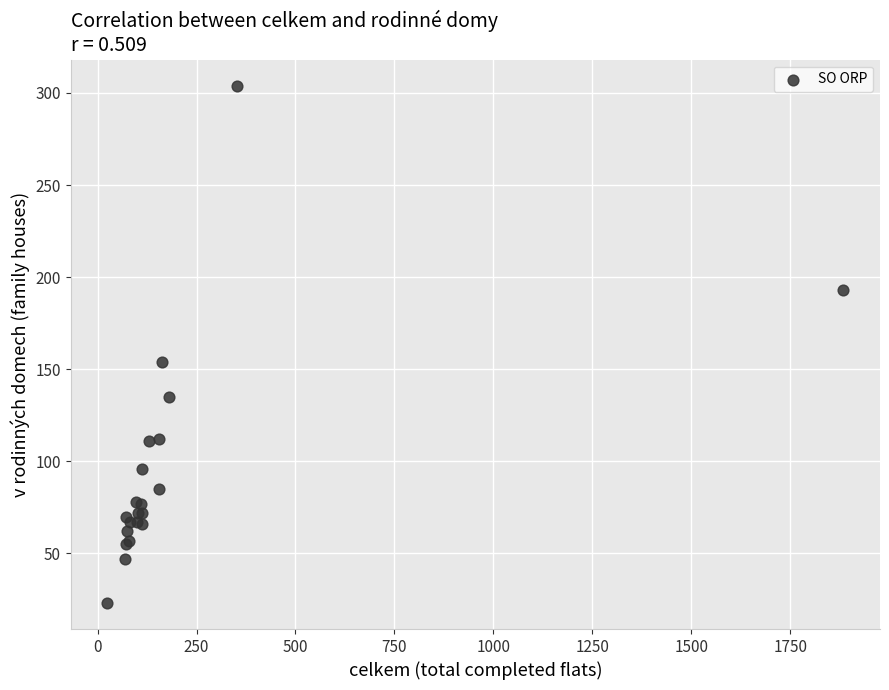

What Y value in the scatter plot is closest to 163?

154